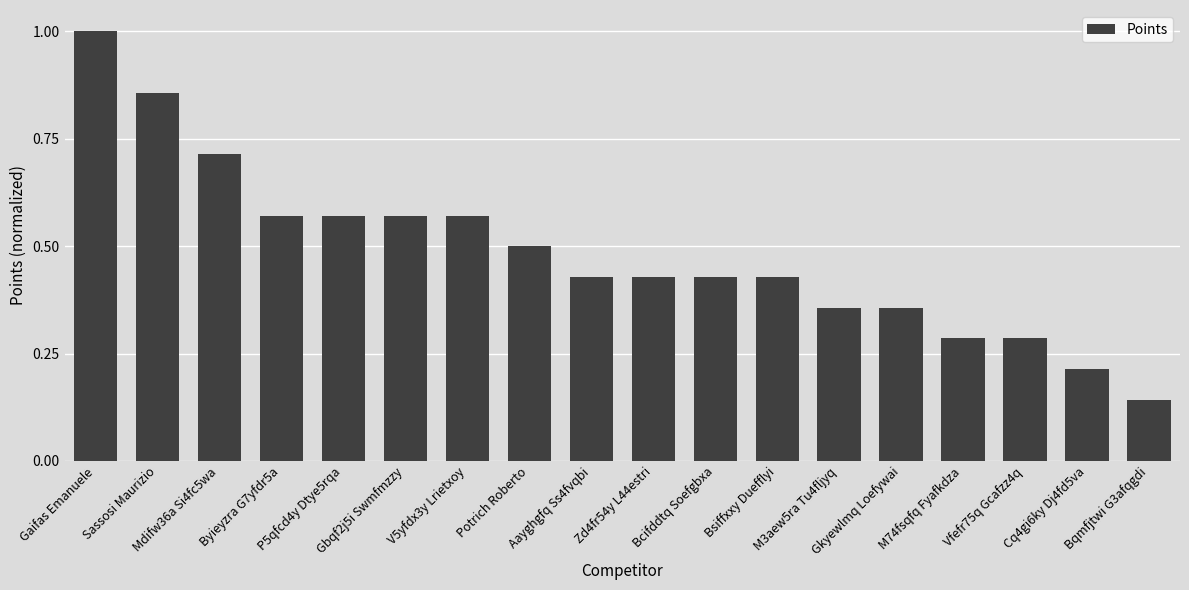

What is the change in value from Gaifas Emanuele to V5yfdx3y Lrietxoy?

-0.4